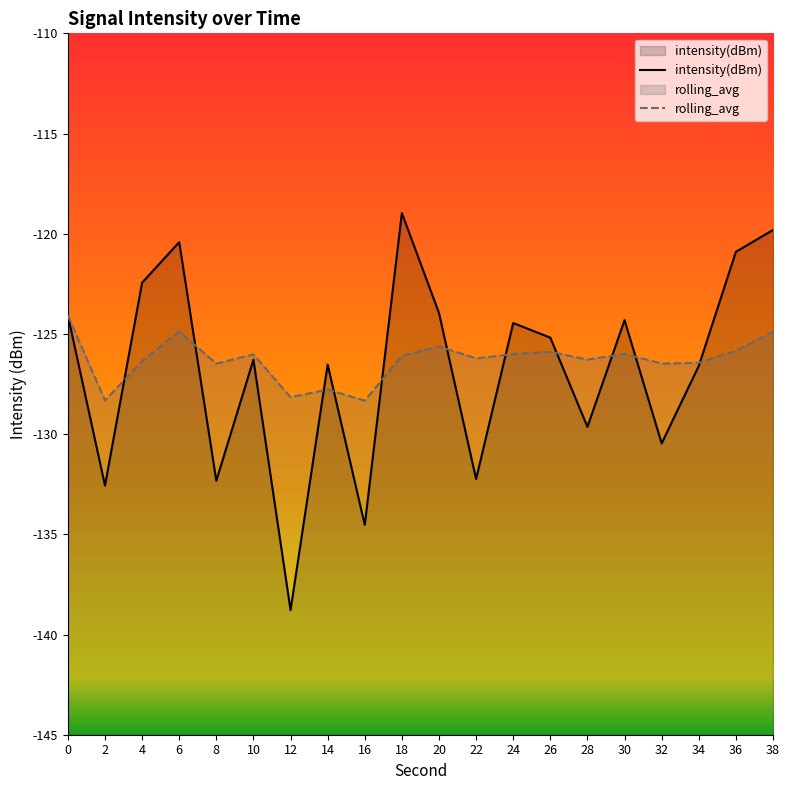

At which label does intensity(dBm) reach its peak?

18